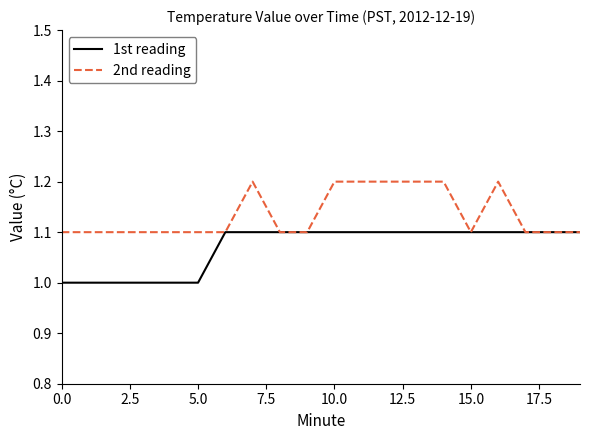

What is the difference between the maximum and second lowest values in the 2nd reading series?

0.1